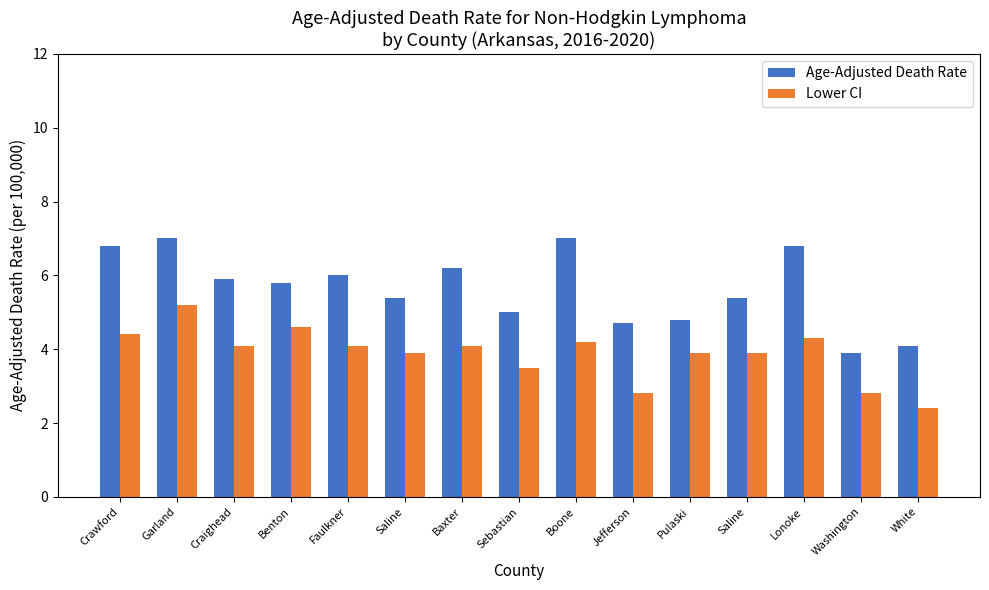

How many categories are shown in the chart?

15